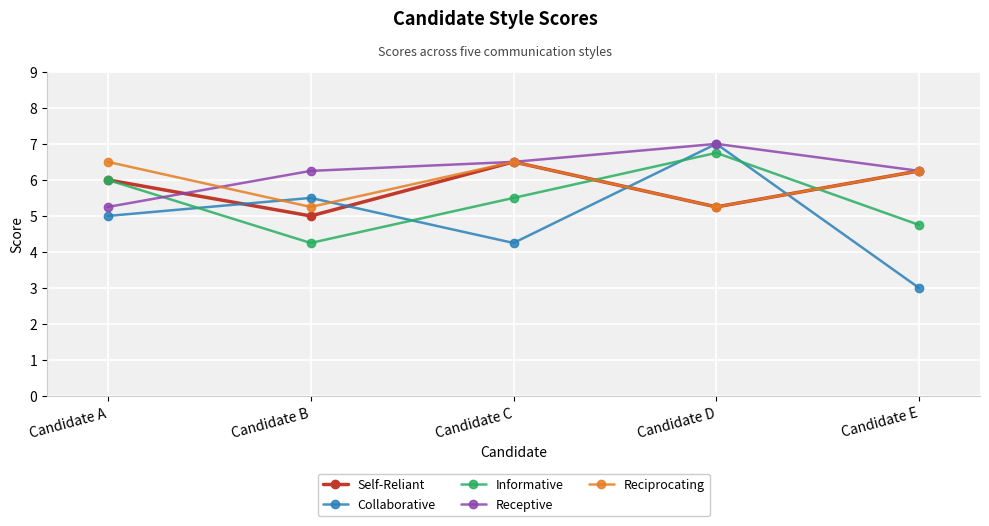

Where do Informative and Reciprocating first cross each other?

Candidate C and Candidate D